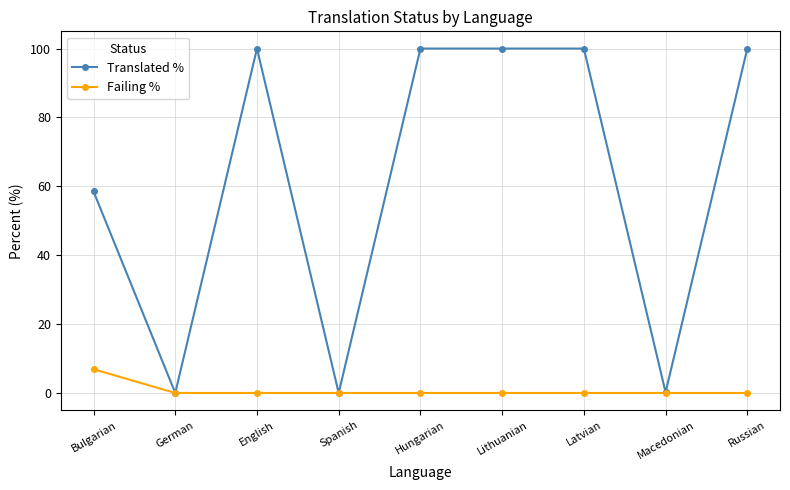

Rank the series by their average value, from highest to lowest.

Translated %, Failing %